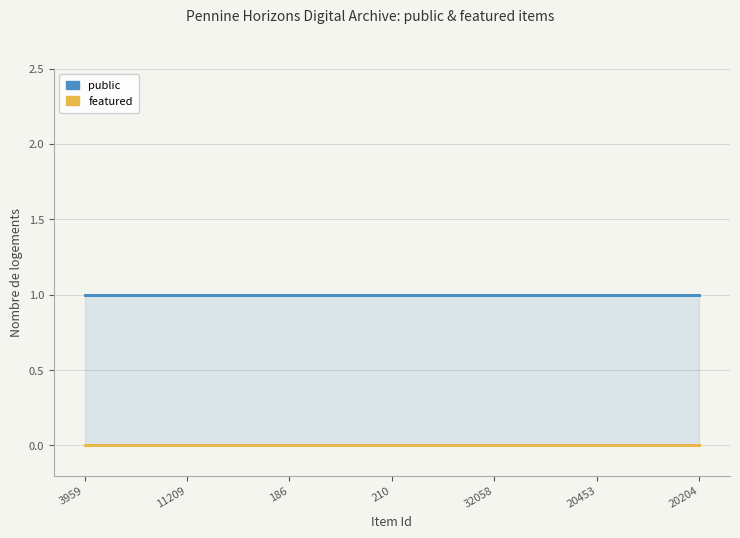

True or false: public and featured intersect in this chart.

False